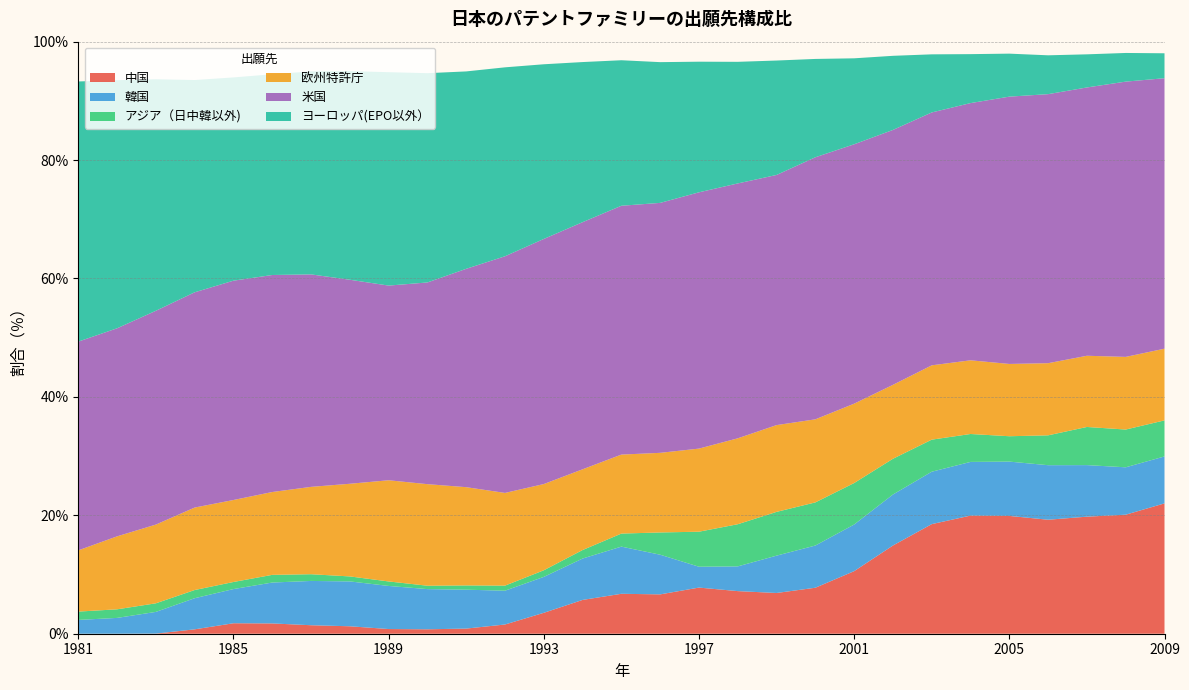

Reading right to left, what are all the values shown in this chart?

中国: 22.0	20.1	19.8	19.3	19.9	20.0	18.5	14.9	10.6	7.8	6.9	7.2	7.8	6.6	6.7	5.7	3.5	1.6	0.9	0.7	0.8	1.3	1.4	1.7	1.8	0.7	0.0	0.0	0.0
韓国: 7.9	8.0	8.7	9.2	9.2	9.1	8.9	8.6	7.9	7.1	6.3	4.2	3.5	6.7	8.0	7.0	6.1	5.7	6.6	6.8	7.3	7.6	7.5	6.9	5.8	5.3	3.7	2.7	2.3
アジア（日中韓以外): 6.1	6.4	6.4	5.0	4.3	4.7	5.4	6.0	7.0	7.3	7.4	7.1	5.9	3.8	2.2	1.4	1.1	0.9	0.7	0.6	0.8	0.8	1.1	1.3	1.2	1.4	1.5	1.5	1.4
欧州特許庁: 12.1	12.3	12.0	12.2	12.2	12.4	12.6	12.5	13.4	14.0	14.7	14.5	14.0	13.4	13.3	13.6	14.6	15.7	16.6	17.2	17.1	15.6	14.8	14.0	13.8	13.9	13.3	12.3	10.3
米国: 45.7	46.5	45.3	45.4	45.1	43.4	42.7	43.1	43.8	44.3	42.2	43.0	43.3	42.2	42.0	41.7	41.4	40.0	36.9	34.1	32.9	34.5	35.9	36.7	37.0	36.4	36.1	35.1	35.3
ヨーロッパ(EPO以外）: 4.2	4.8	5.6	6.6	7.3	8.3	9.8	12.5	14.5	16.6	19.3	20.5	22.1	23.8	24.6	27.0	29.5	31.9	33.3	35.3	36.0	35.2	34.3	33.9	34.3	35.9	39.1	41.9	43.9